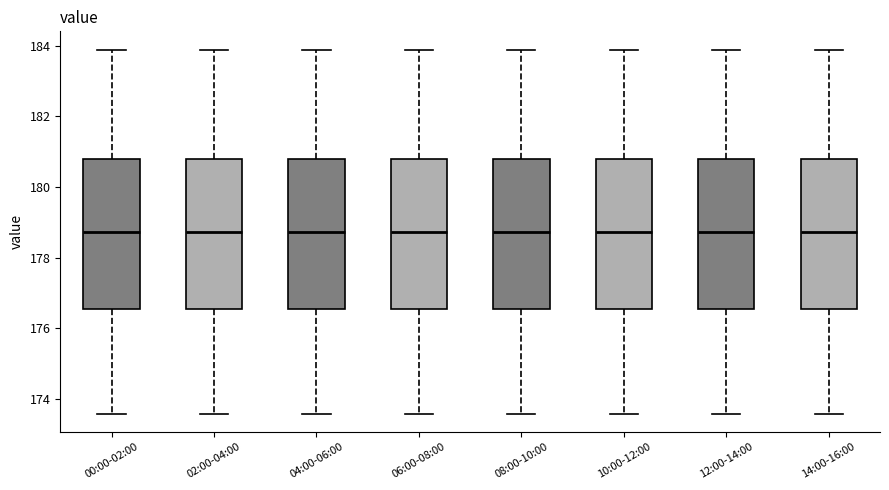

Reading left to right, read every box against the y-axis: the position of its median line, the range the box covers, and the ends of its whiskers. The values are not printed on the chart, so give them approximately, as read against the axis.

00:00-02:00: median 178.8, box 176.6 to 180.8, whiskers 173.6 to 183.8
02:00-04:00: median 178.8, box 176.6 to 180.8, whiskers 173.6 to 183.8
04:00-06:00: median 178.8, box 176.6 to 180.8, whiskers 173.6 to 183.8
06:00-08:00: median 178.8, box 176.6 to 180.8, whiskers 173.6 to 183.8
08:00-10:00: median 178.8, box 176.6 to 180.8, whiskers 173.6 to 183.8
10:00-12:00: median 178.8, box 176.6 to 180.8, whiskers 173.6 to 183.8
12:00-14:00: median 178.8, box 176.6 to 180.8, whiskers 173.6 to 183.8
14:00-16:00: median 178.8, box 176.6 to 180.8, whiskers 173.6 to 183.8